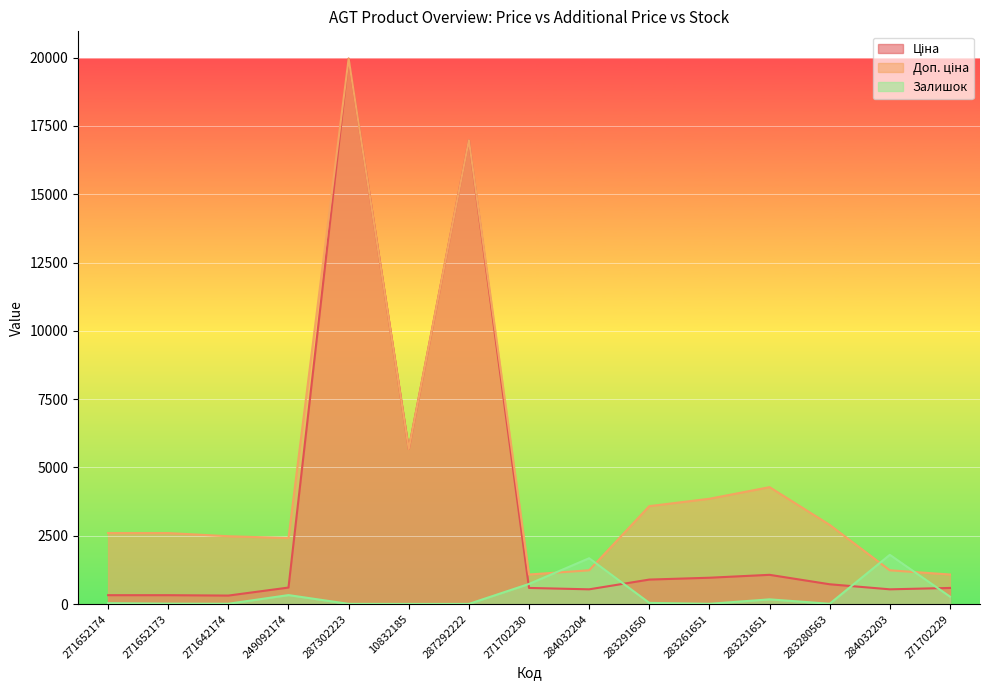

How many data points in Доп. ціна are less than 2598?

6